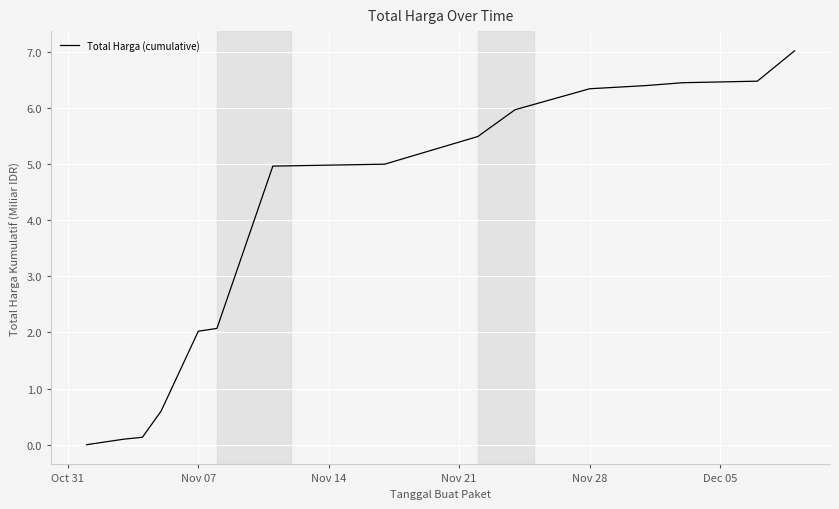

What is the difference between the maximum and minimum values?

7.0